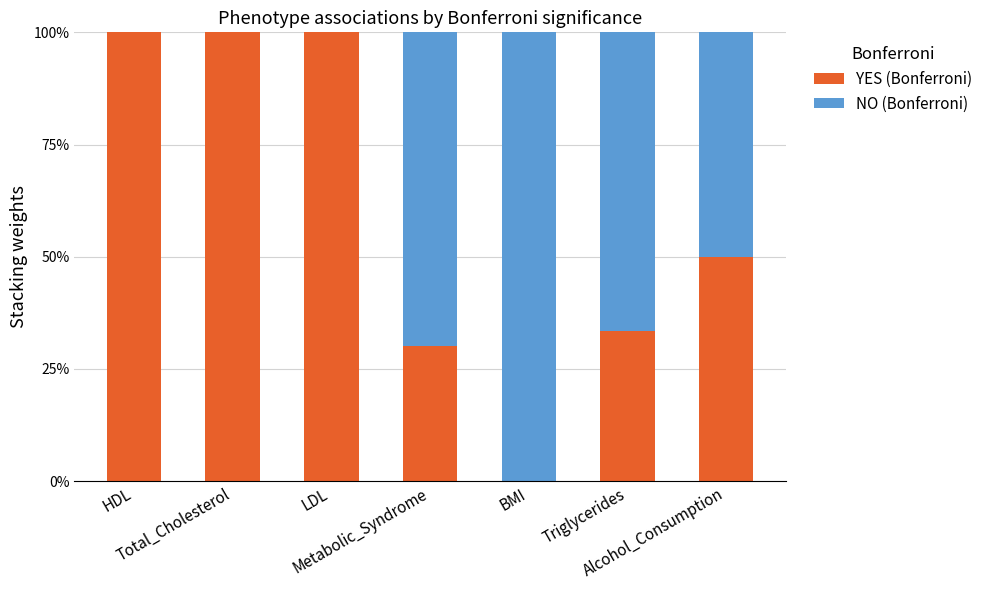

What is the highest value of the YES (Bonferroni) series?

100.0